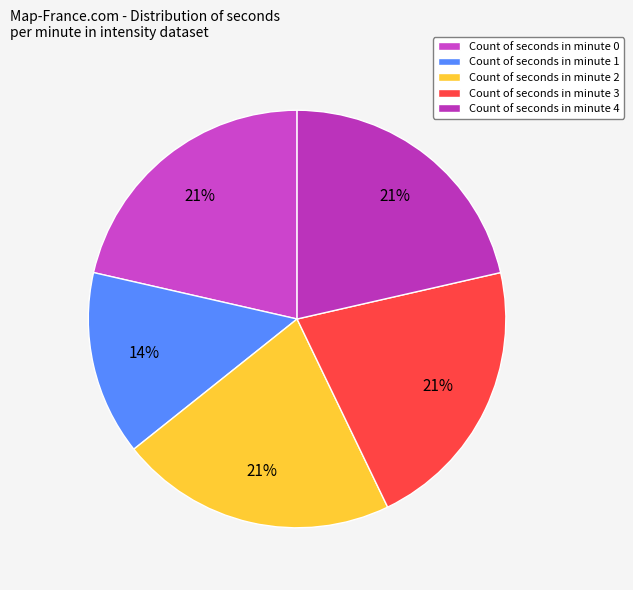

How many segments does this pie chart have?

5